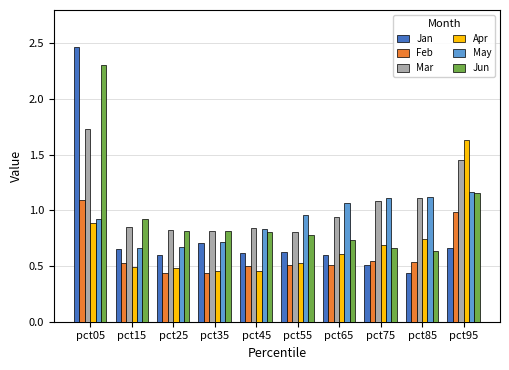

Which series changed the most between pct15 and pct85?

May